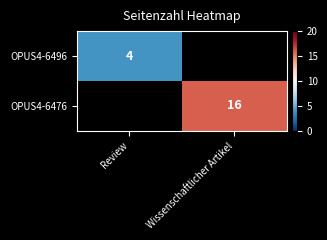

What is the greatest value displayed?

16.0